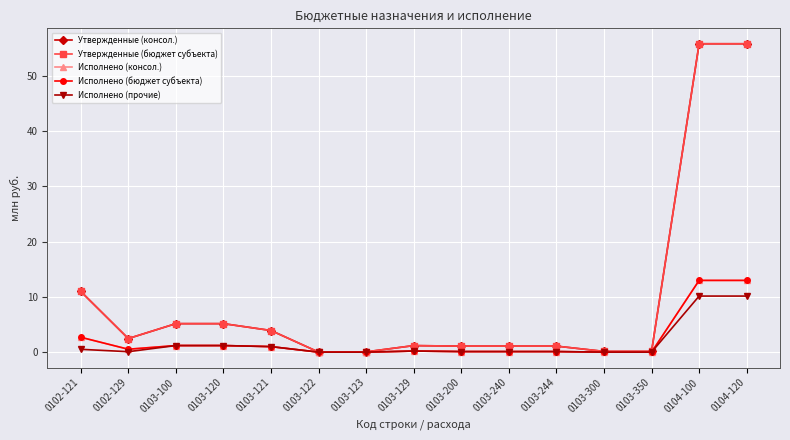

Is this an area chart (filled region under the line)?

No